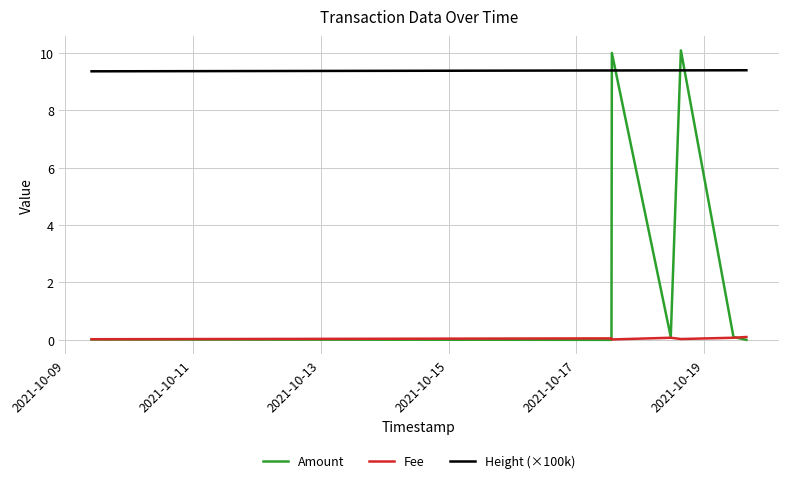

In Fee, how many points are lower than both neighbors (excluding endpoints)?

2